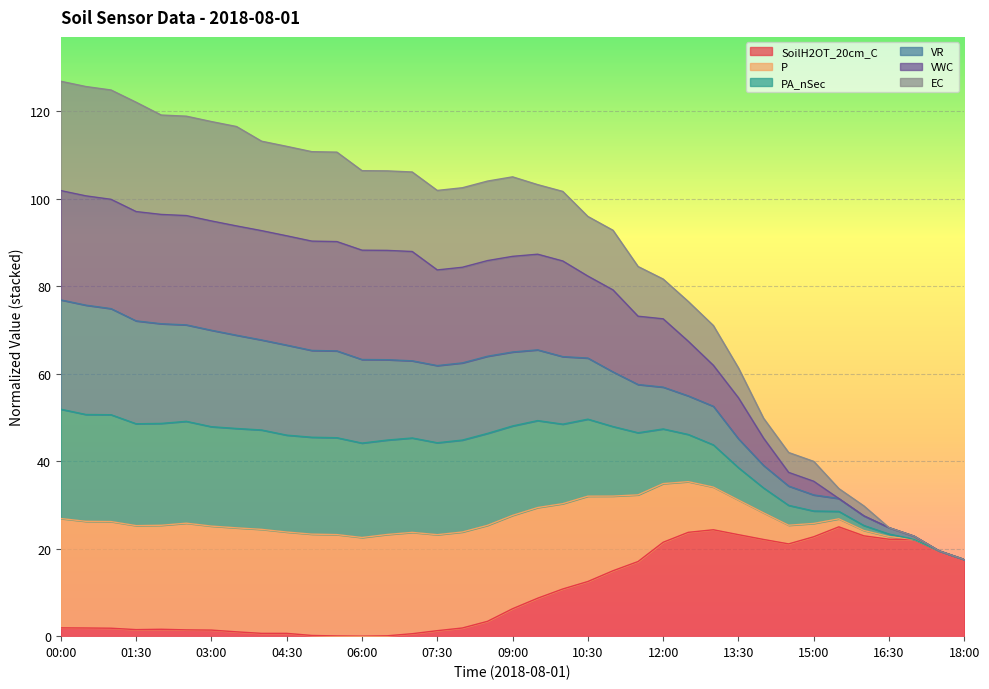

Between 16:00 and 15:00, which is larger?

16:00